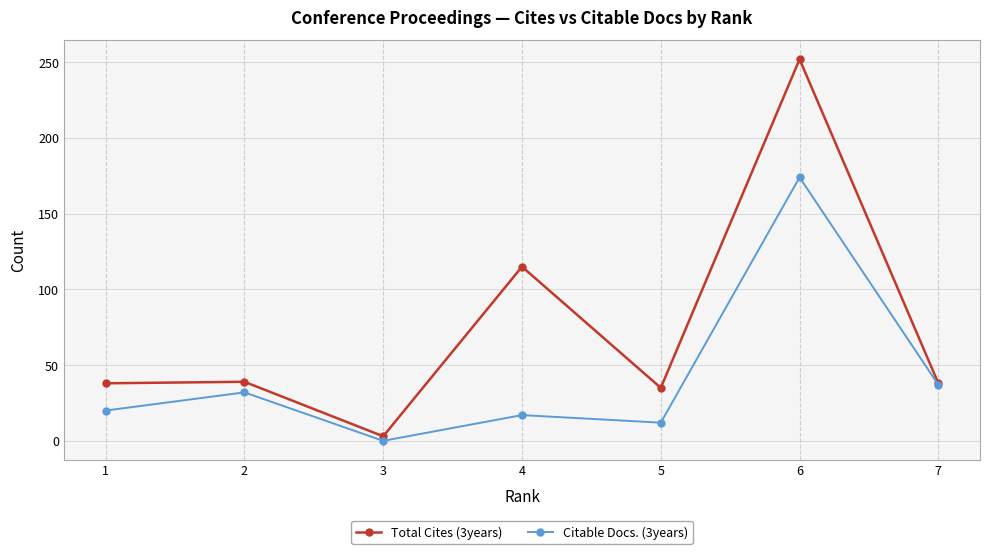

At which category does the chart reach its peak across all series?

6